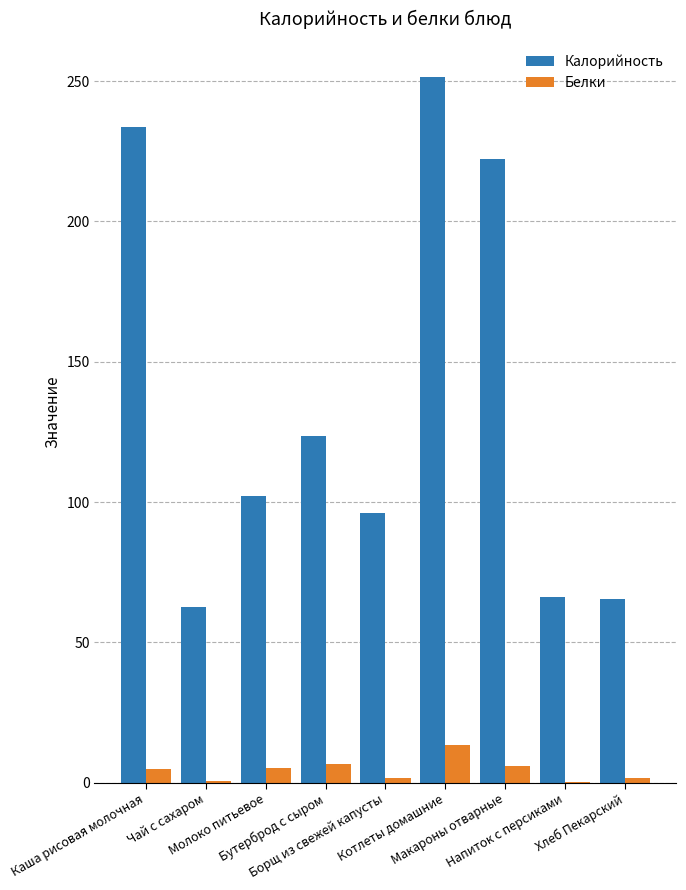

How many categories are shown in the chart?

9